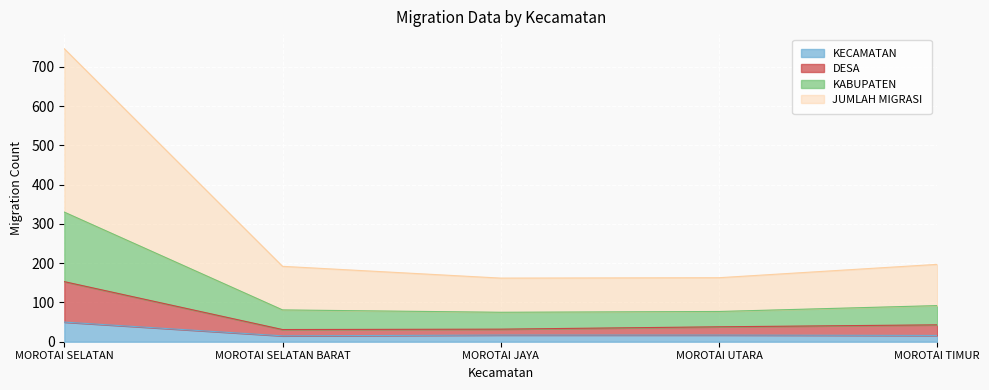

True or false: DESA has more than 2 interior local peaks.

False